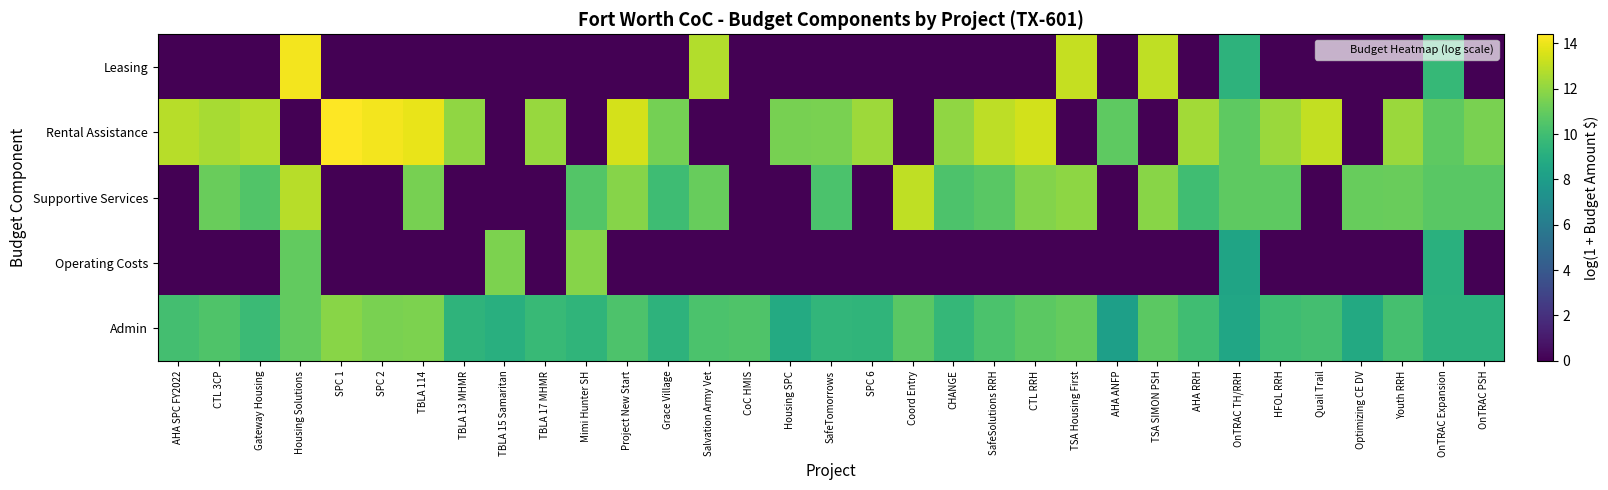

Reading left to right, extract all data points from this chart.

Leasing: AHA SPC FY2022=0.0	CTL 3CP=0.0	Gateway Housing=0.0	Housing Solutions=14.1	SPC 1=0.0	SPC 2=0.0	TBLA 114=0.0	TBLA 13 MHMR=0.0	TBLA 15 Samaritan=0.0	TBLA 17 MHMR=0.0	Mimi Hunter SH=0.0	Project New Start=0.0	Grace Village=0.0	Salvation Army Vet=12.7	CoC HMIS=0.0	Housing SPC=0.0	SafeTomorrows=0.0	SPC 6=0.0	Coord Entry=0.0	CHANGE=0.0	SafeSolutions RRH=0.0	CTL RRH=0.0	TSA Housing First=13.2	AHA ANFP=0.0	TSA SIMON PSH=13.0	AHA RRH=0.0	OnTRAC TH/RRH=9.3	HFOL RRH=0.0	Quail Trail=0.0	Optimizing CE DV=0.0	Youth RRH=0.0	OnTRAC Expansion=9.6	OnTRAC PSH=0.0
Rental Assistance: AHA SPC FY2022=12.8	CTL 3CP=12.5	Gateway Housing=12.8	Housing Solutions=0.0	SPC 1=14.4	SPC 2=14.2	TBLA 114=13.9	TBLA 13 MHMR=12.0	TBLA 15 Samaritan=0.0	TBLA 17 MHMR=12.2	Mimi Hunter SH=0.0	Project New Start=13.5	Grace Village=11.4	Salvation Army Vet=0.0	CoC HMIS=0.0	Housing SPC=11.4	SafeTomorrows=11.5	SPC 6=12.3	Coord Entry=0.0	CHANGE=12.0	SafeSolutions RRH=13.0	CTL RRH=13.4	TSA Housing First=0.0	AHA ANFP=10.8	TSA SIMON PSH=0.0	AHA RRH=12.4	OnTRAC TH/RRH=10.8	HFOL RRH=12.2	Quail Trail=13.1	Optimizing CE DV=0.0	Youth RRH=12.2	OnTRAC Expansion=10.8	OnTRAC PSH=11.5
Supportive Services: AHA SPC FY2022=0.0	CTL 3CP=11.1	Gateway Housing=10.5	Housing Solutions=12.8	SPC 1=0.0	SPC 2=0.0	TBLA 114=11.4	TBLA 13 MHMR=0.0	TBLA 15 Samaritan=0.0	TBLA 17 MHMR=0.0	Mimi Hunter SH=10.5	Project New Start=11.8	Grace Village=10.0	Salvation Army Vet=11.1	CoC HMIS=0.0	Housing SPC=0.0	SafeTomorrows=10.3	SPC 6=0.0	Coord Entry=13.0	CHANGE=10.4	SafeSolutions RRH=10.7	CTL RRH=11.7	TSA Housing First=12.0	AHA ANFP=0.0	TSA SIMON PSH=11.8	AHA RRH=10.0	OnTRAC TH/RRH=10.8	HFOL RRH=10.9	Quail Trail=0.0	Optimizing CE DV=11.0	Youth RRH=11.1	OnTRAC Expansion=10.7	OnTRAC PSH=10.7
Operating Costs: AHA SPC FY2022=0.0	CTL 3CP=0.0	Gateway Housing=0.0	Housing Solutions=10.9	SPC 1=0.0	SPC 2=0.0	TBLA 114=0.0	TBLA 13 MHMR=0.0	TBLA 15 Samaritan=11.6	TBLA 17 MHMR=0.0	Mimi Hunter SH=11.8	Project New Start=0.0	Grace Village=0.0	Salvation Army Vet=0.0	CoC HMIS=0.0	Housing SPC=0.0	SafeTomorrows=0.0	SPC 6=0.0	Coord Entry=0.0	CHANGE=0.0	SafeSolutions RRH=0.0	CTL RRH=0.0	TSA Housing First=0.0	AHA ANFP=0.0	TSA SIMON PSH=0.0	AHA RRH=0.0	OnTRAC TH/RRH=8.4	HFOL RRH=0.0	Quail Trail=0.0	Optimizing CE DV=0.0	Youth RRH=0.0	OnTRAC Expansion=9.1	OnTRAC PSH=0.0
Admin: AHA SPC FY2022=10.1	CTL 3CP=10.4	Gateway Housing=9.8	Housing Solutions=11.0	SPC 1=11.9	SPC 2=11.5	TBLA 114=11.6	TBLA 13 MHMR=9.4	TBLA 15 Samaritan=9.1	TBLA 17 MHMR=9.7	Mimi Hunter SH=9.4	Project New Start=10.4	Grace Village=9.3	Salvation Army Vet=10.3	CoC HMIS=10.4	Housing SPC=8.8	SafeTomorrows=9.5	SPC 6=9.4	Coord Entry=10.7	CHANGE=9.6	SafeSolutions RRH=10.3	CTL RRH=10.8	TSA Housing First=11.0	AHA ANFP=8.1	TSA SIMON PSH=10.8	AHA RRH=10.0	OnTRAC TH/RRH=8.5	HFOL RRH=9.9	Quail Trail=10.1	Optimizing CE DV=8.7	Youth RRH=10.1	OnTRAC Expansion=9.2	OnTRAC PSH=9.2